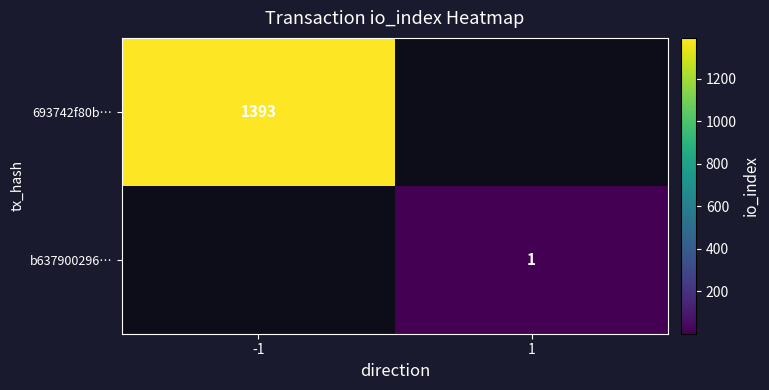

The value of 693742f80b… at -1 is 1393. True or false?

True